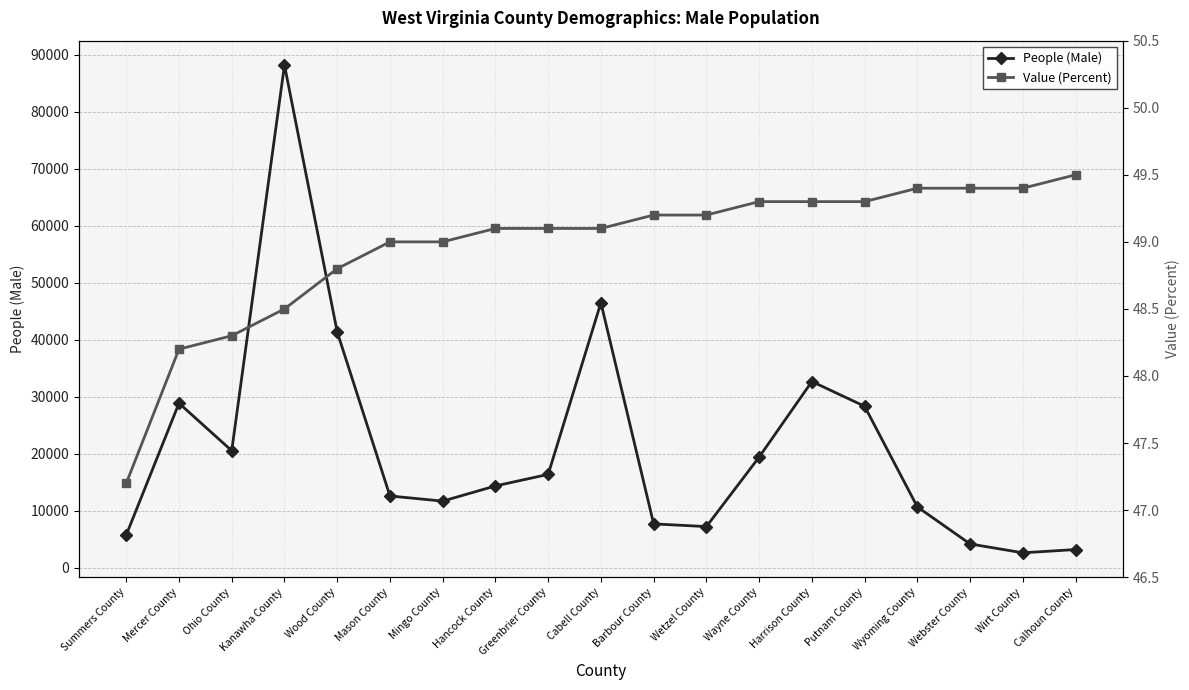

True or false: People (Male) and Value (Percent) cross at least once.

False